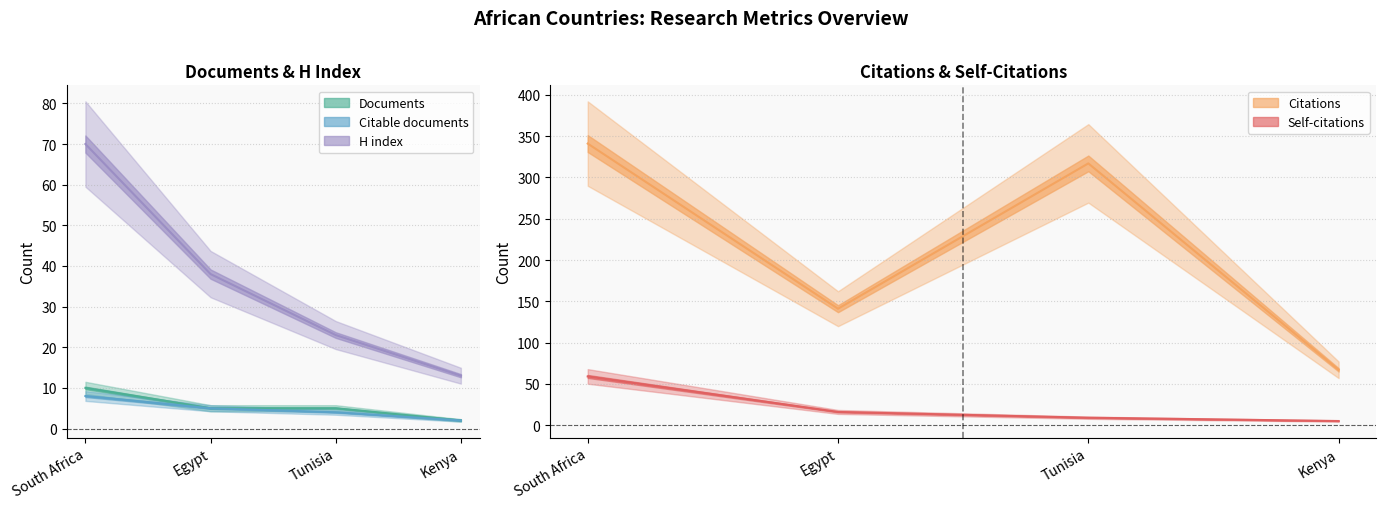

Is it true that H index equals 38 at Egypt?

True